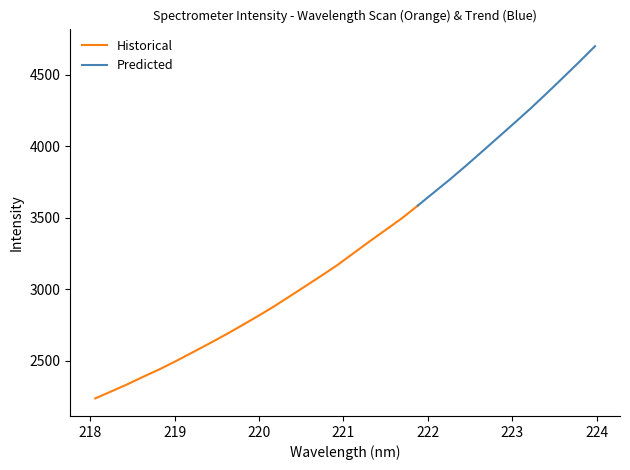

Which has a higher value, 5 or 3?

5